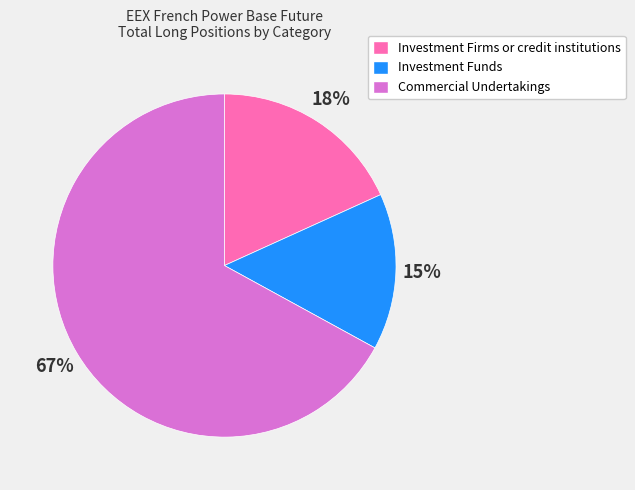

To the nearest percent, what is the combined percentage of Commercial Undertakings and Investment Firms or credit institutions?

85%